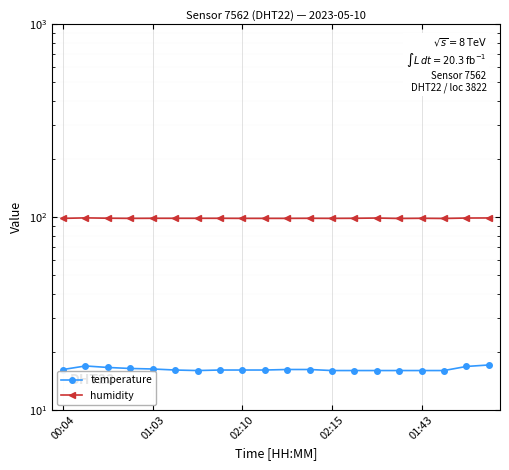

Reading left to right, list all the values displayed in this chart.

temperature: 16.2	16.9	16.6	16.4	16.3	16.1	16.0	16.1	16.1	16.1	16.2	16.2	16.0	16.0	16.0	16.0	16.0	16.0	16.8	17.1
humidity: 98.5	99.1	98.7	98.5	98.6	98.6	98.6	98.6	98.5	98.5	98.5	98.6	98.5	98.6	98.9	98.4	98.6	98.4	98.9	99.0